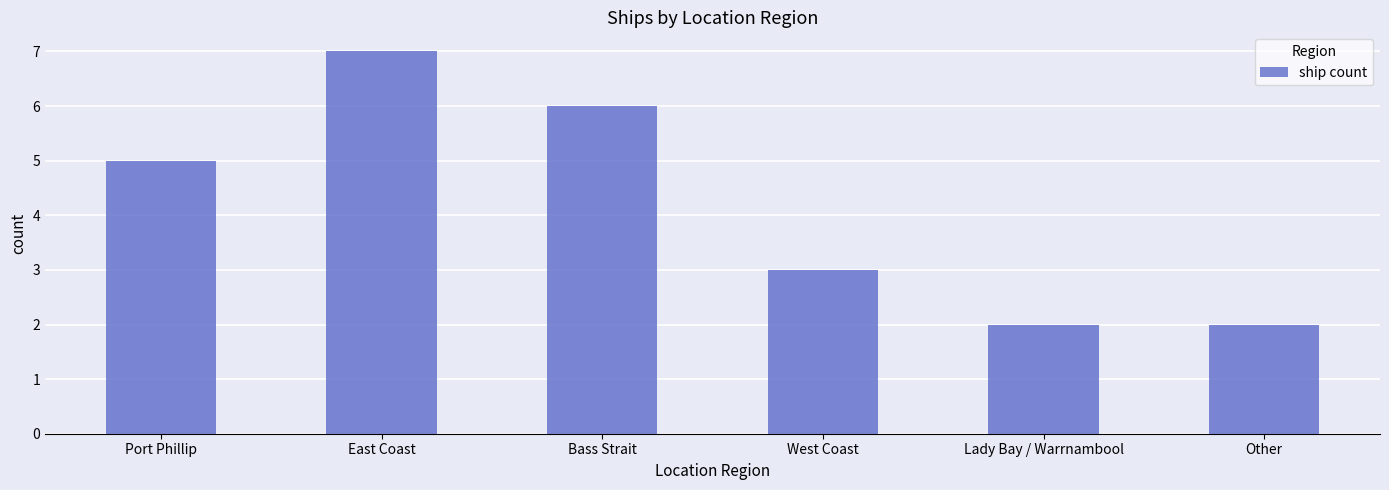

What is the difference between the second highest and second lowest values?

4